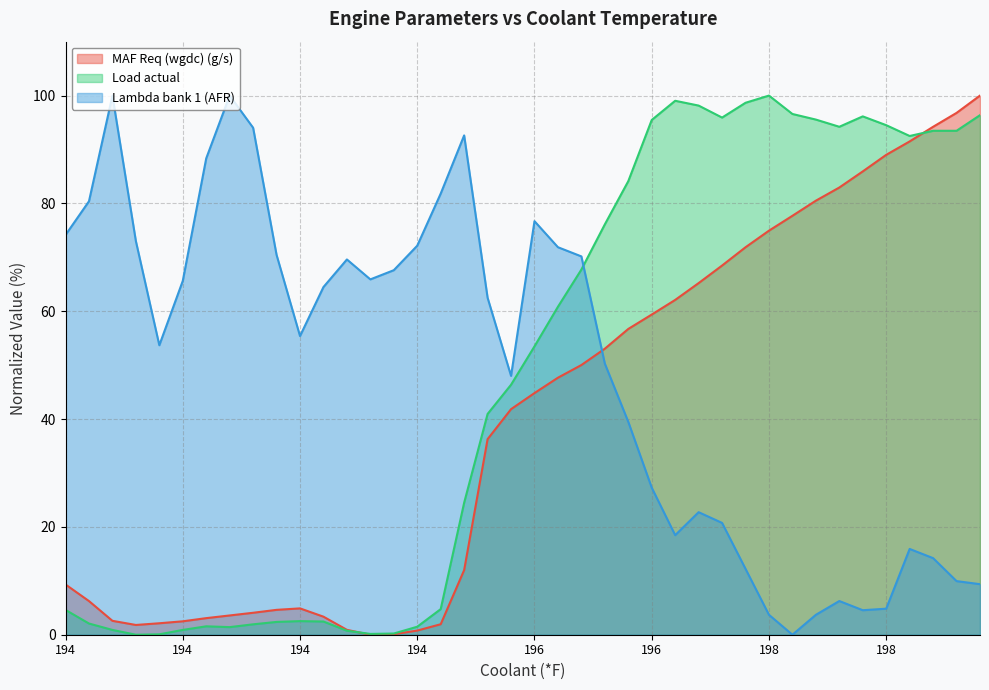

What is the difference between the maximum and minimum values in the MAF Req (wgdc) (g/s) series?

100.0